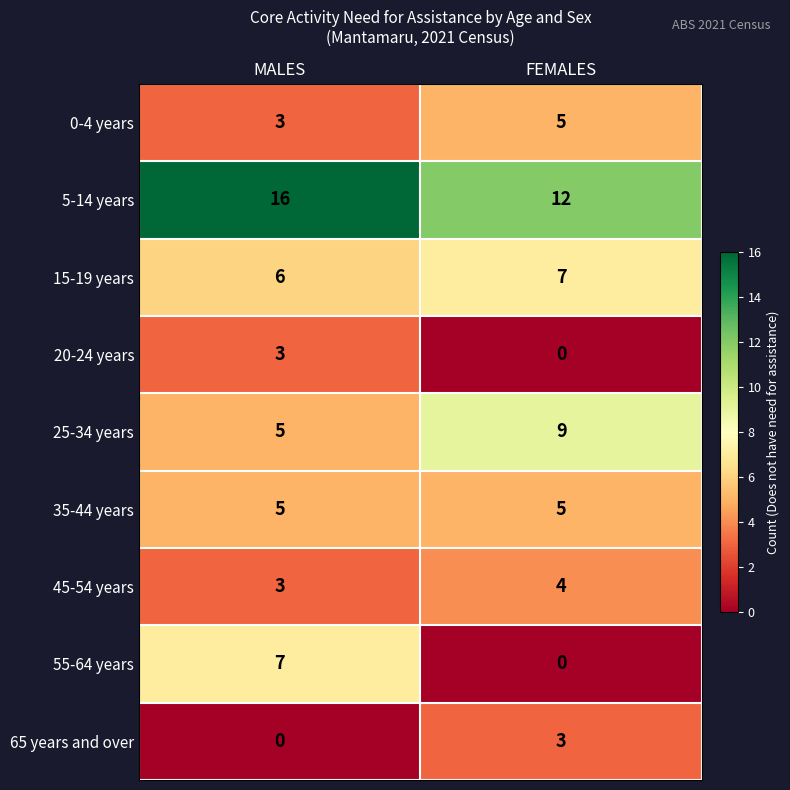

Rank the categories by 25-34 years value from lowest to highest.

MALES, FEMALES